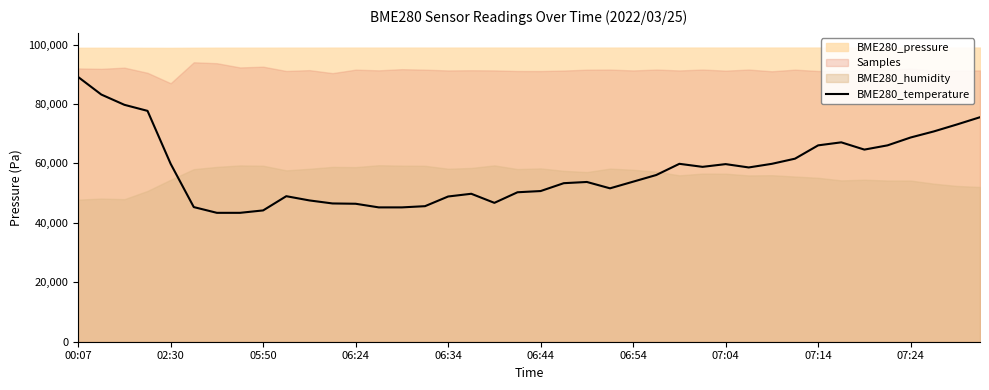

What is the sum of all values?

2316942.7